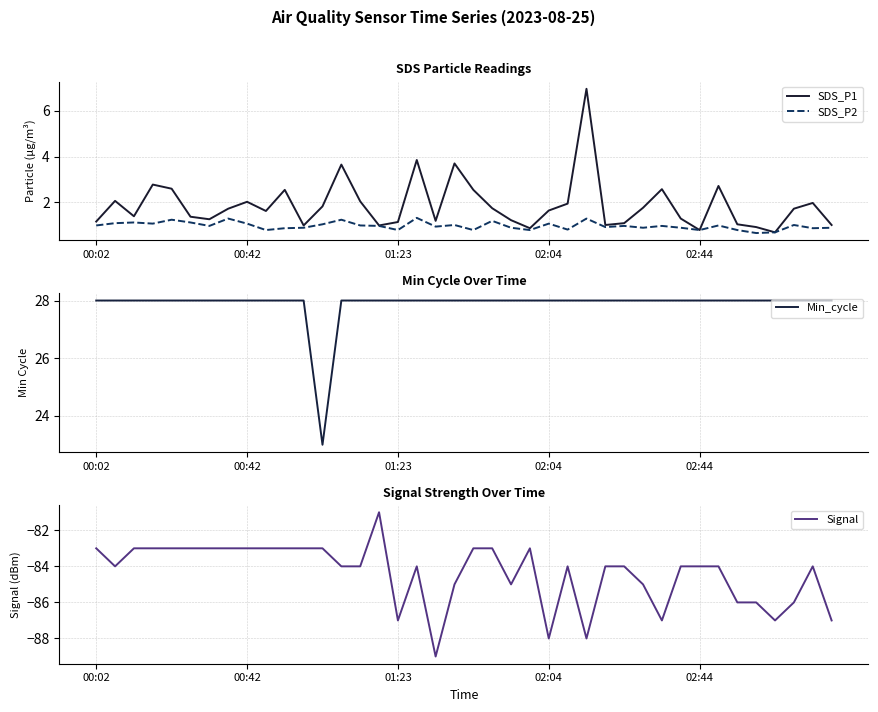

Is it true that SDS_P1 equals 2.0 at 31?

False